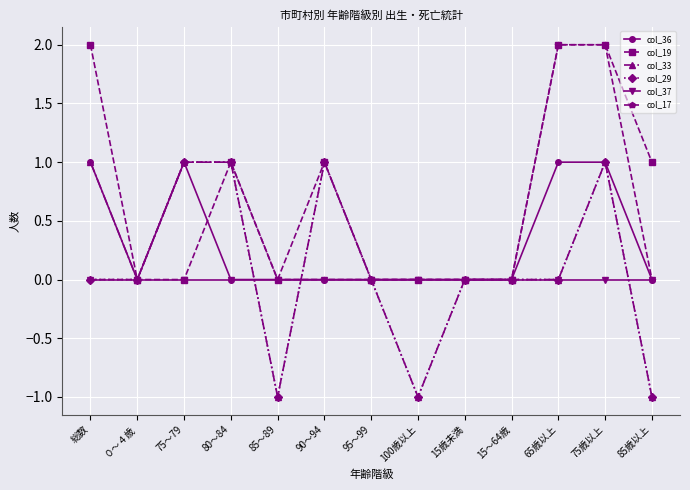

The col_33 series shows 1 at 90～94. True or false?

True